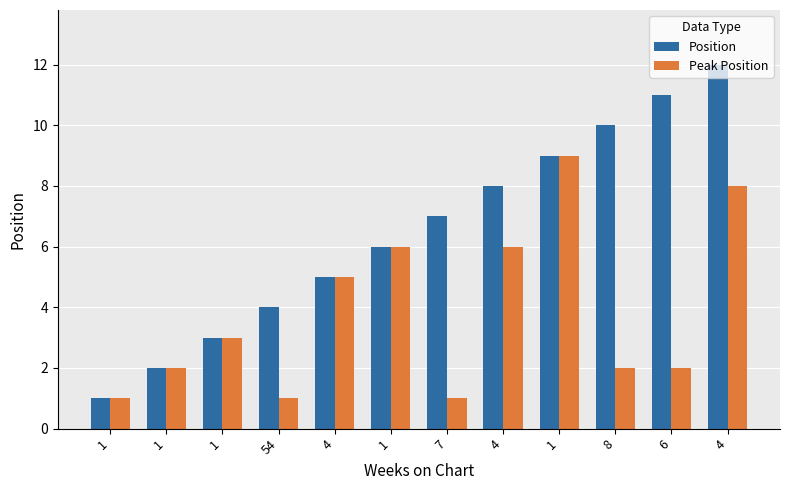

What is the spread (max minus min) of values at 6?

9